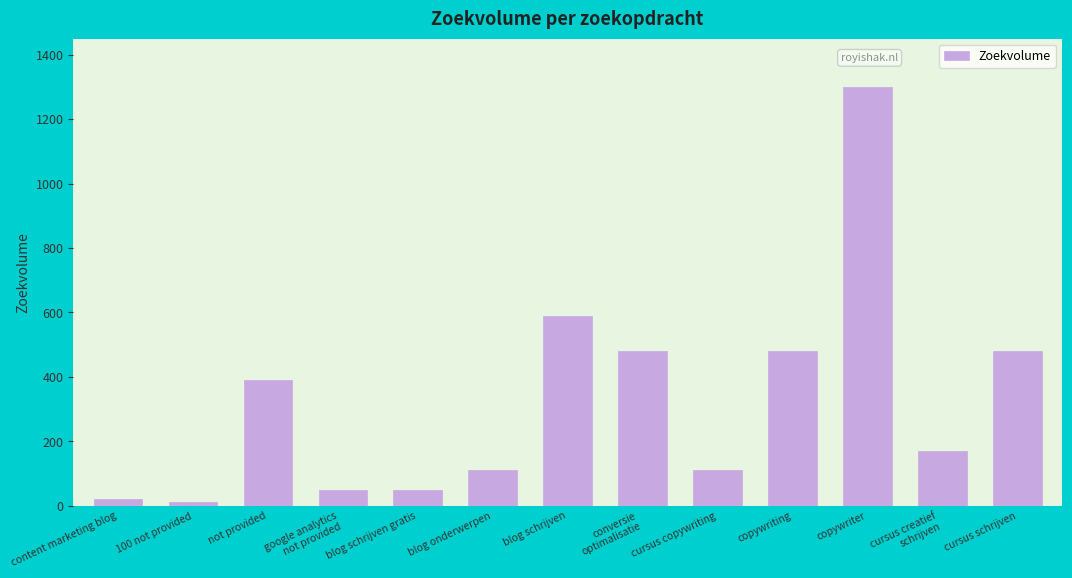

Approximately how many times larger is the value at copywriter compared to blog schrijven?

2.2